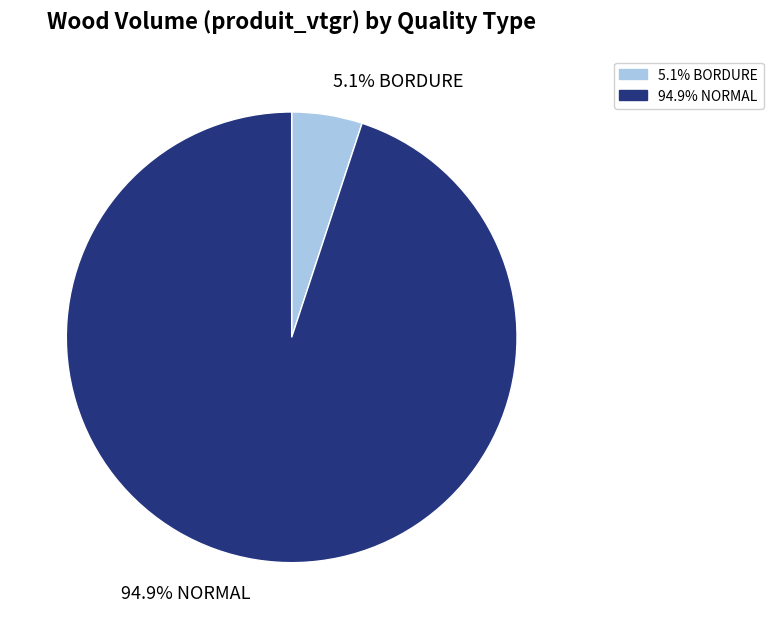

To the nearest percent, what is the difference between the largest and smallest slice percentages?

90%